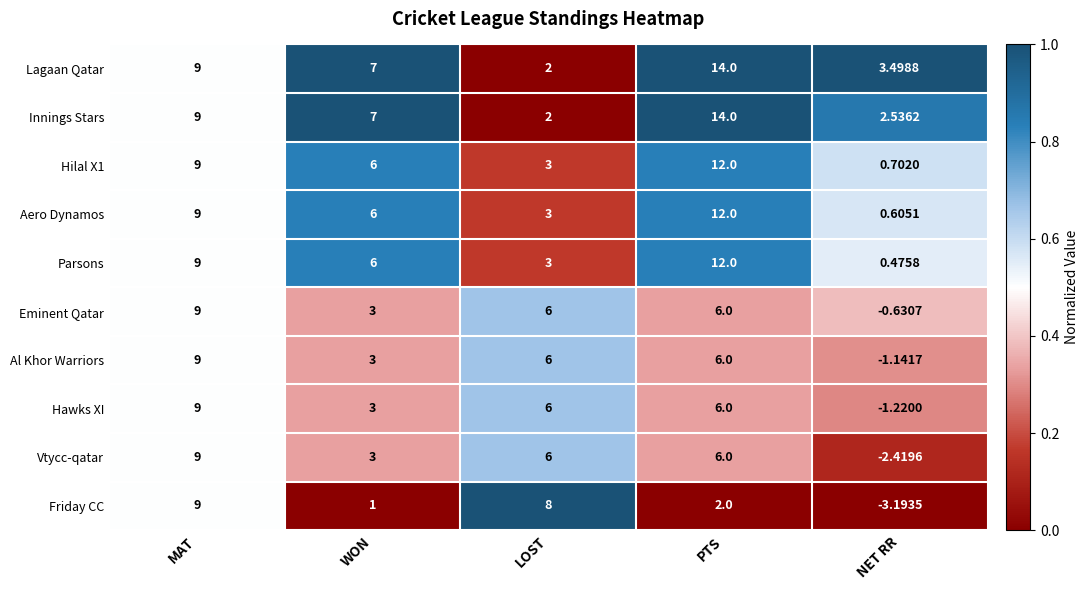

Which series has the largest range (max minus min)?

Friday CC